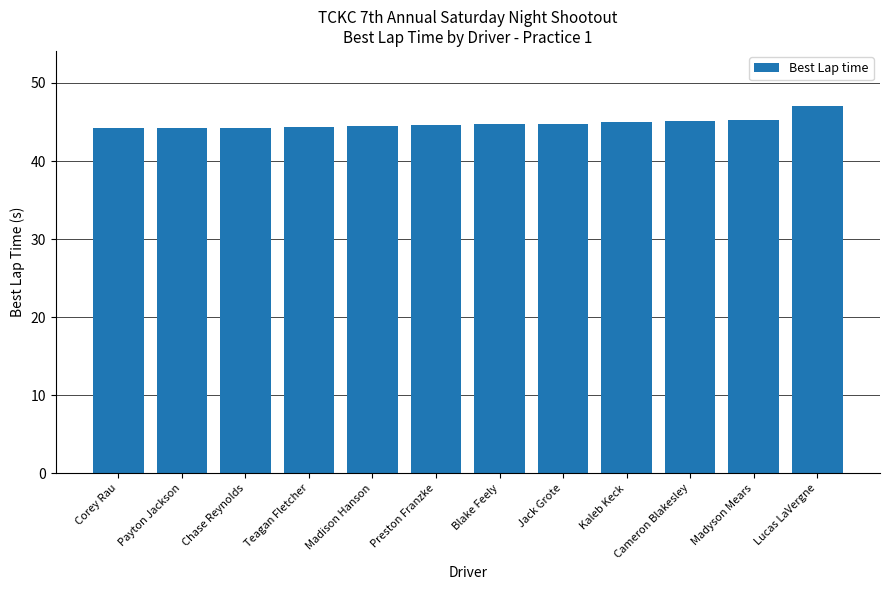

What is the value of the 8th bar from the left?

44.8